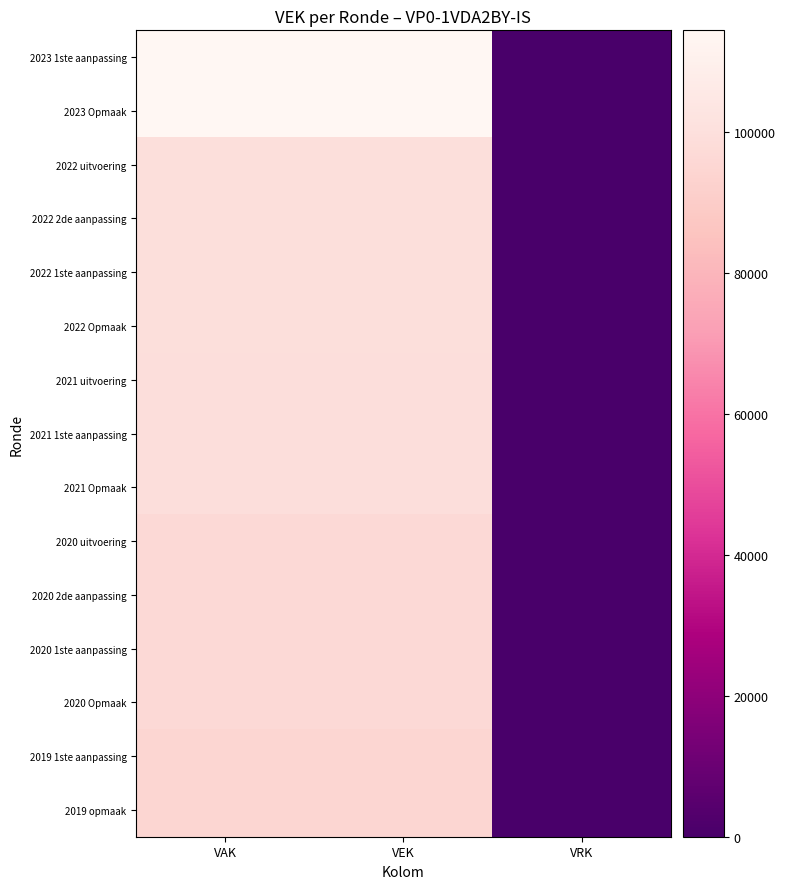

Reading left to right, list all the values displayed in this chart.

2023 1ste aanpassing: VAK=114426	VEK=114426	VRK=0
2023 Opmaak: VAK=114426	VEK=114426	VRK=0
2022 uitvoering: VAK=99276	VEK=99276	VRK=0
2022 2de aanpassing: VAK=99276	VEK=99276	VRK=0
2022 1ste aanpassing: VAK=99276	VEK=99276	VRK=0
2022 Opmaak: VAK=99276	VEK=99276	VRK=0
2021 uitvoering: VAK=98808	VEK=98808	VRK=0
2021 1ste aanpassing: VAK=98808	VEK=98808	VRK=0
2021 Opmaak: VAK=98808	VEK=98808	VRK=0
2020 uitvoering: VAK=96563	VEK=96563	VRK=0
2020 2de aanpassing: VAK=96563	VEK=96563	VRK=0
2020 1ste aanpassing: VAK=96563	VEK=96563	VRK=0
2020 Opmaak: VAK=96563	VEK=96563	VRK=0
2019 1ste aanpassing: VAK=95063	VEK=95063	VRK=0
2019 opmaak: VAK=95063	VEK=95063	VRK=0